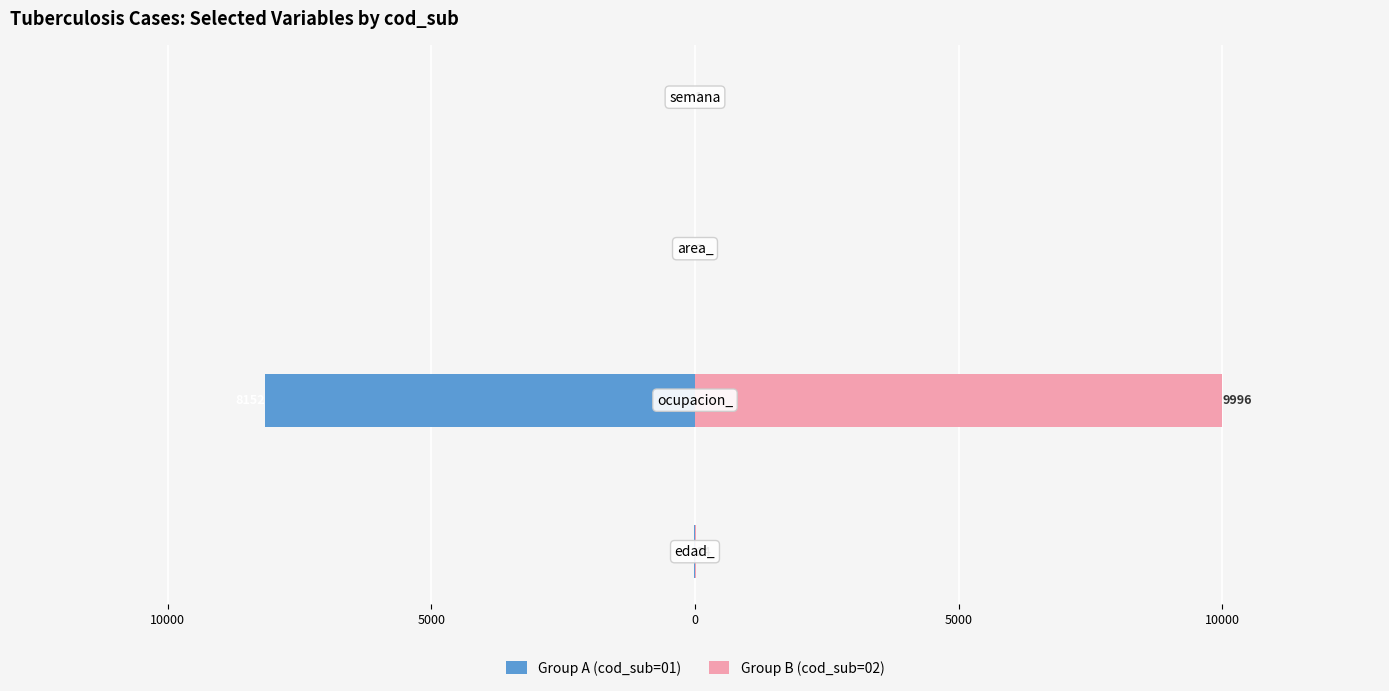

Is it true that Group A (cod_sub=01) equals -22 at 15000?

True